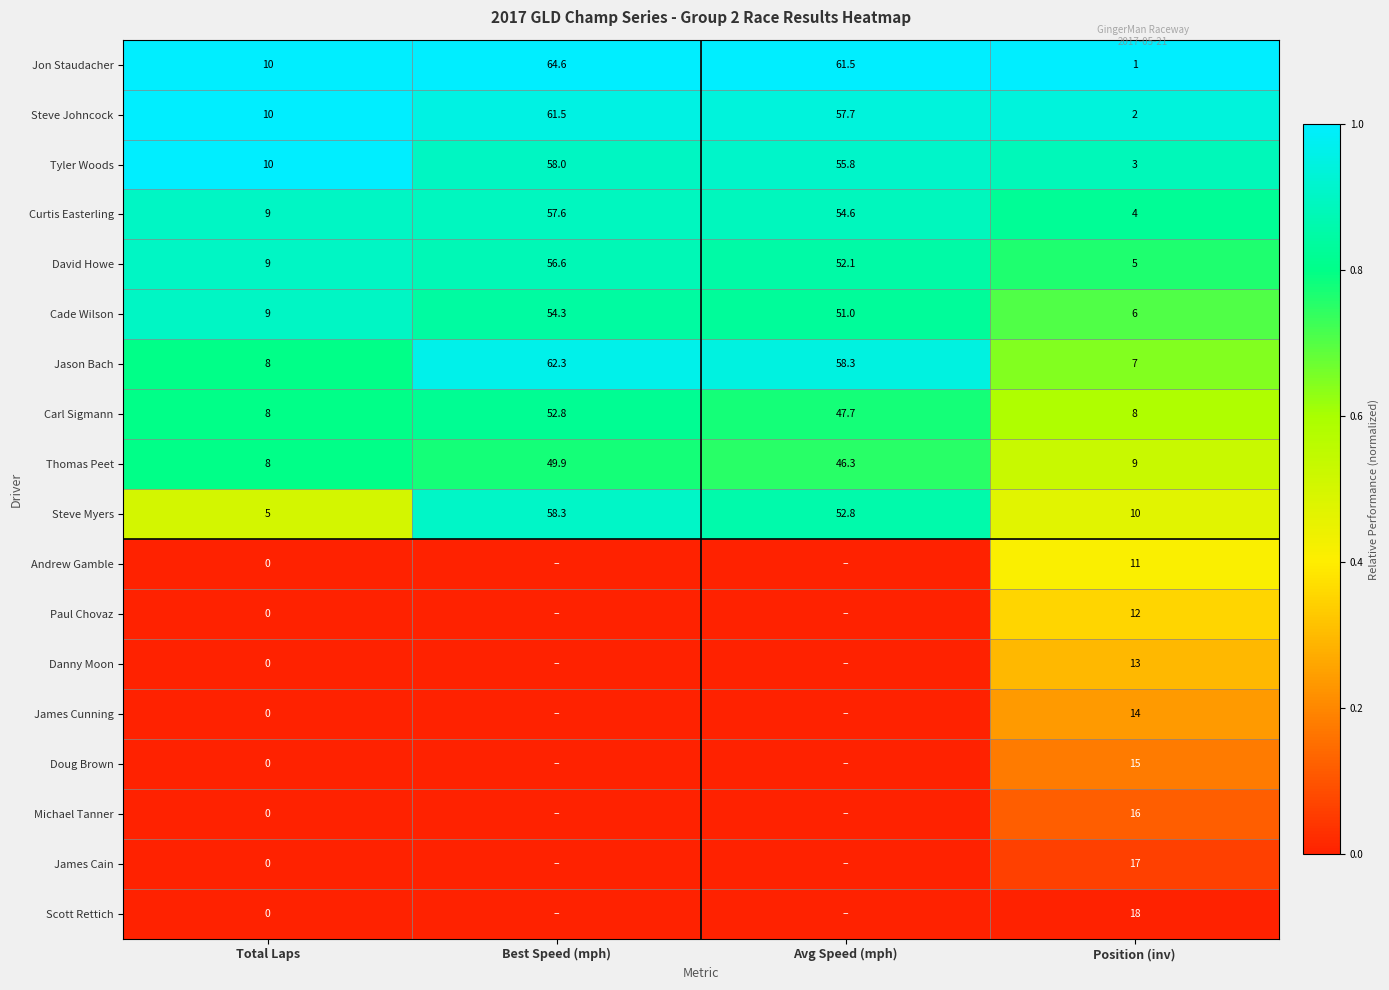

What is the maximum value shown in the chart?

1.0